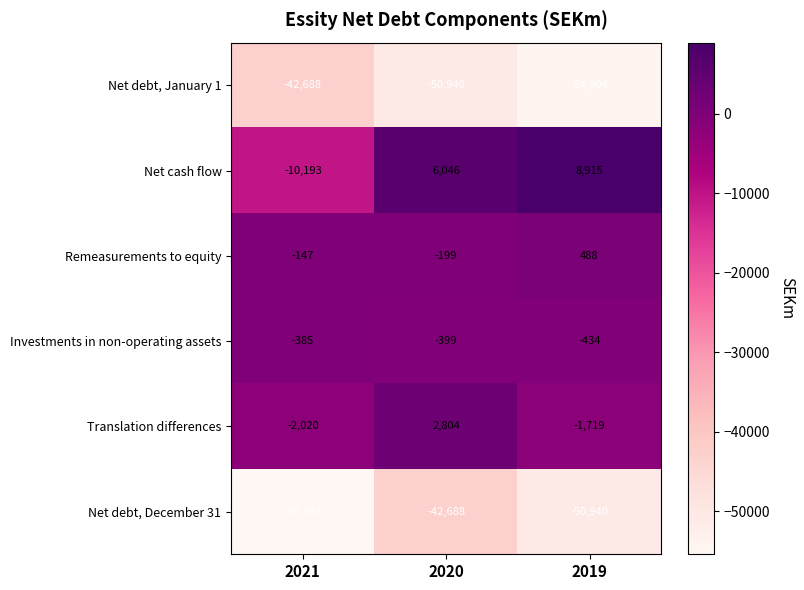

At which label does Net debt, January 1 reach its minimum?

2019